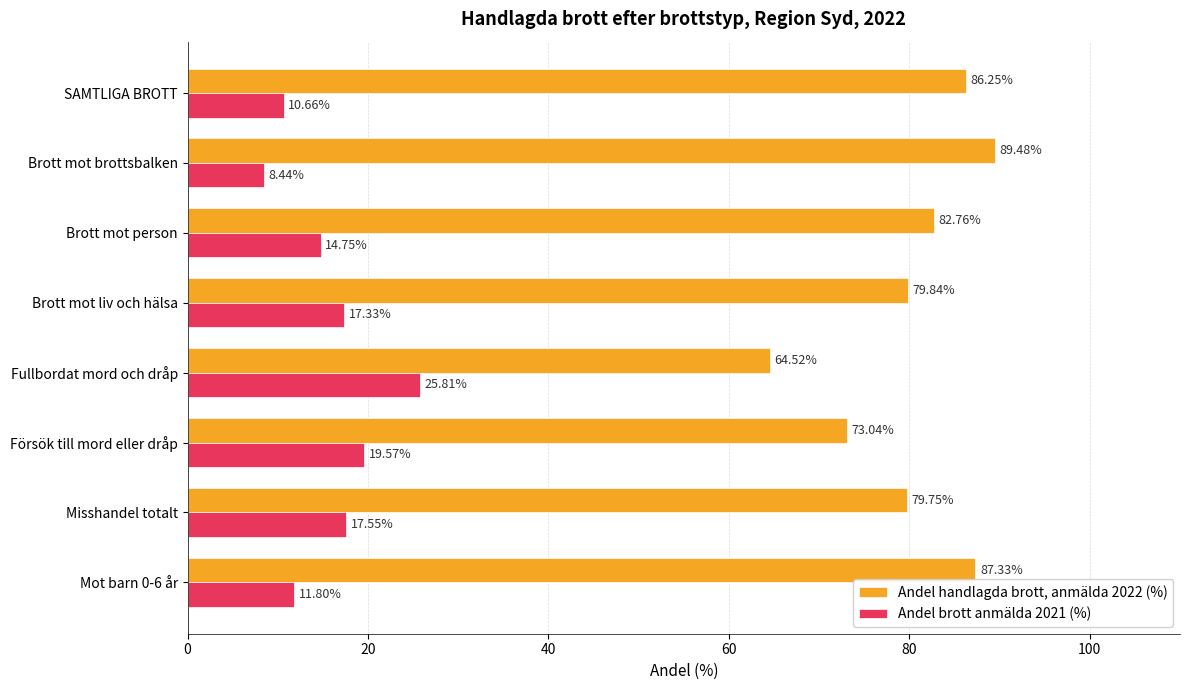

At which label does Andel brott anmälda 2021 (%) reach its minimum?

Brott mot brottsbalken